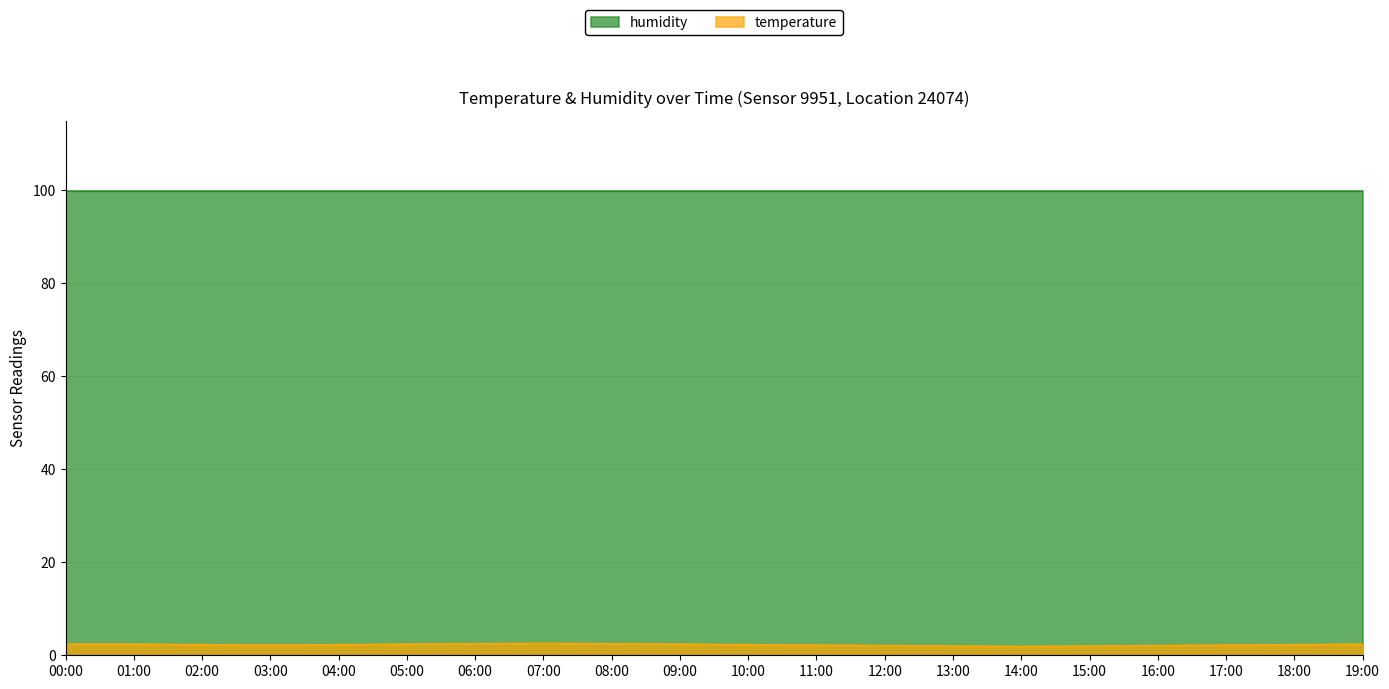

Which series has the largest total across all categories?

humidity